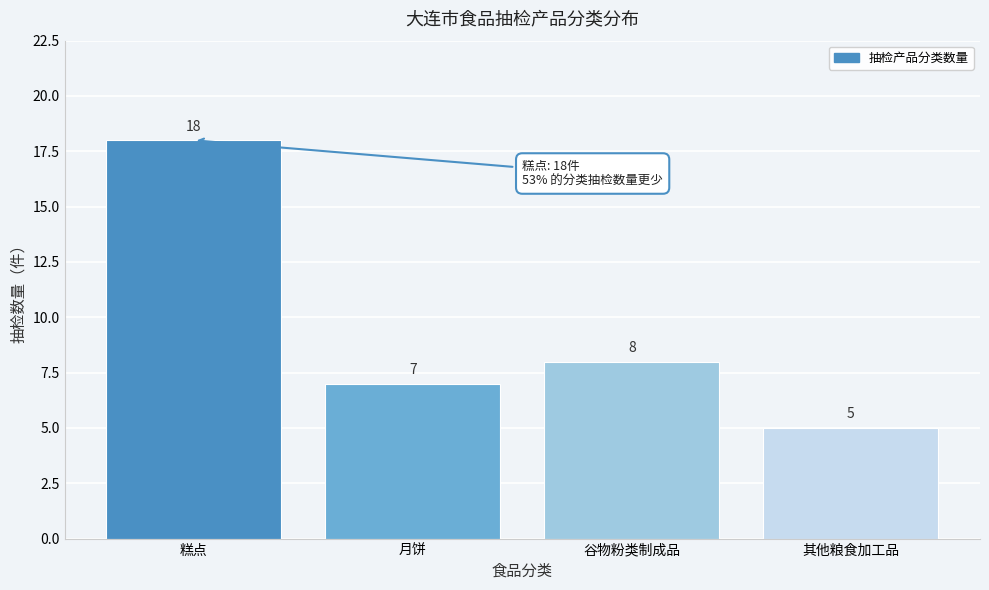

Reading right to left, extract all data points from this chart.

5	8	7	18